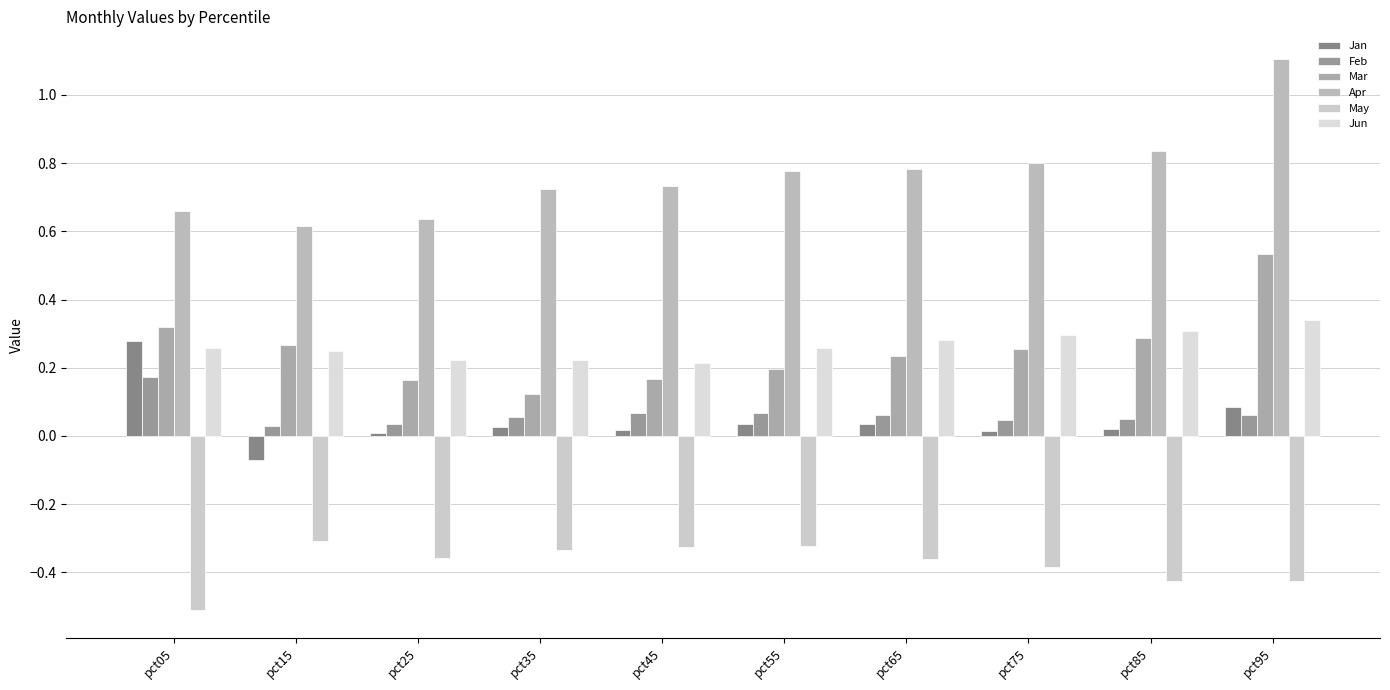

What are all the series names shown in the legend?

Jan, Feb, Mar, Apr, May, Jun